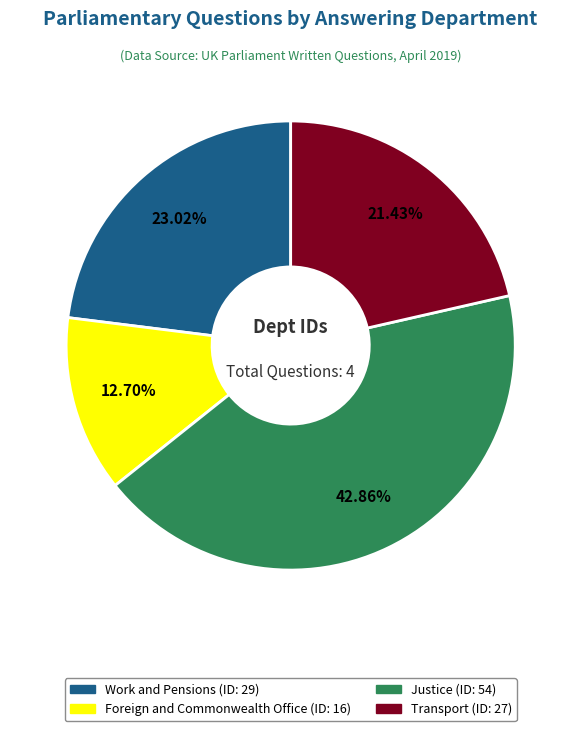

Approximately how many times larger is the value at Work and Pensions compared to Justice?

0.5